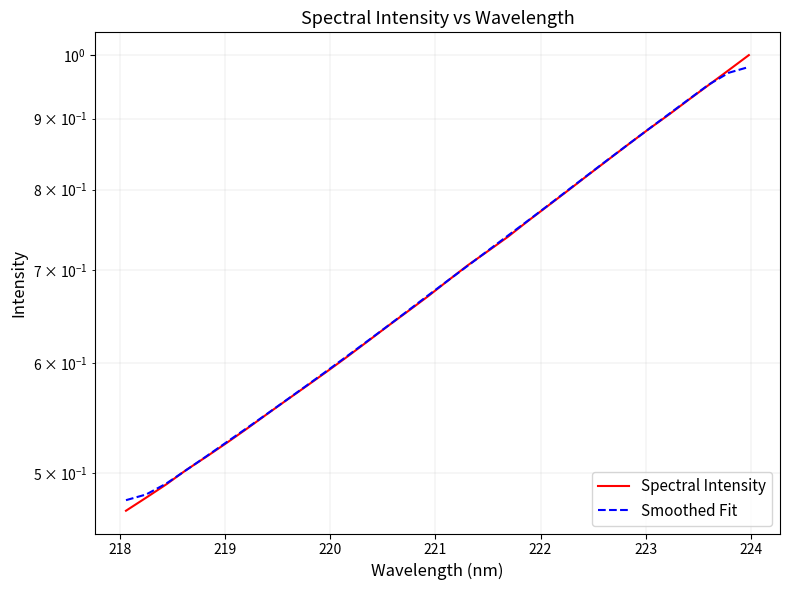

Does the chart have visible grid lines?

Yes